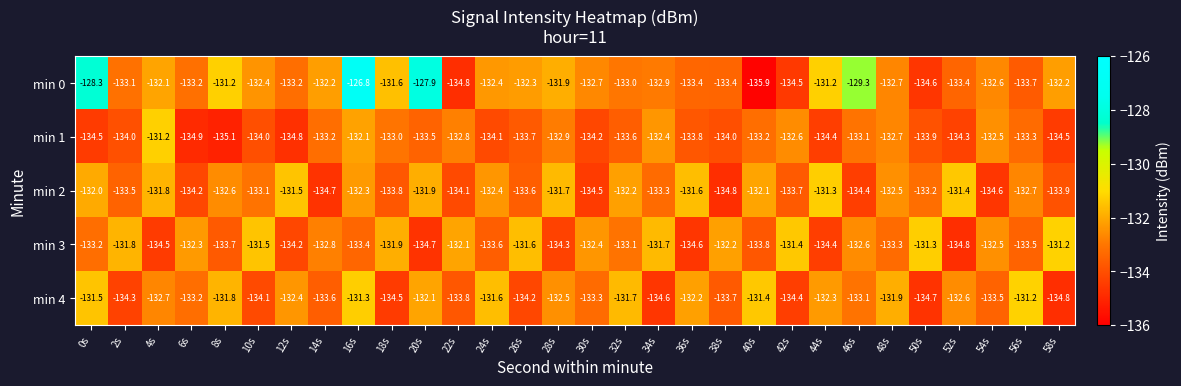

Which category has the lowest value across all series?

40s